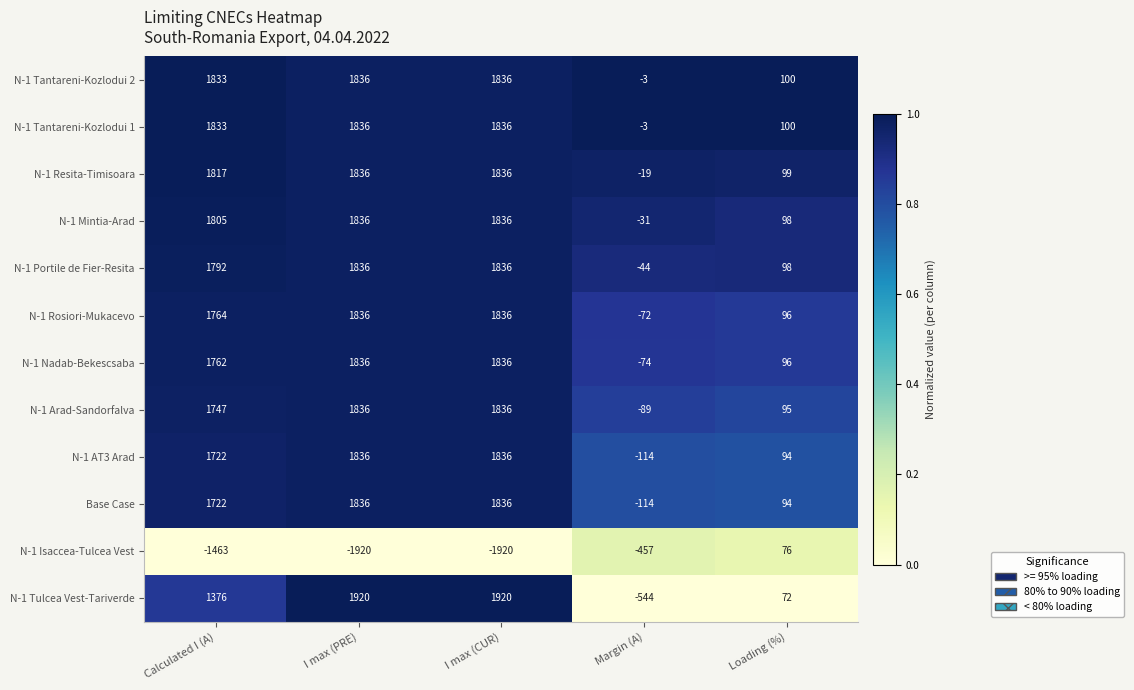

Which series has the largest range (max minus min)?

N-1 Tulcea Vest-Tariverde